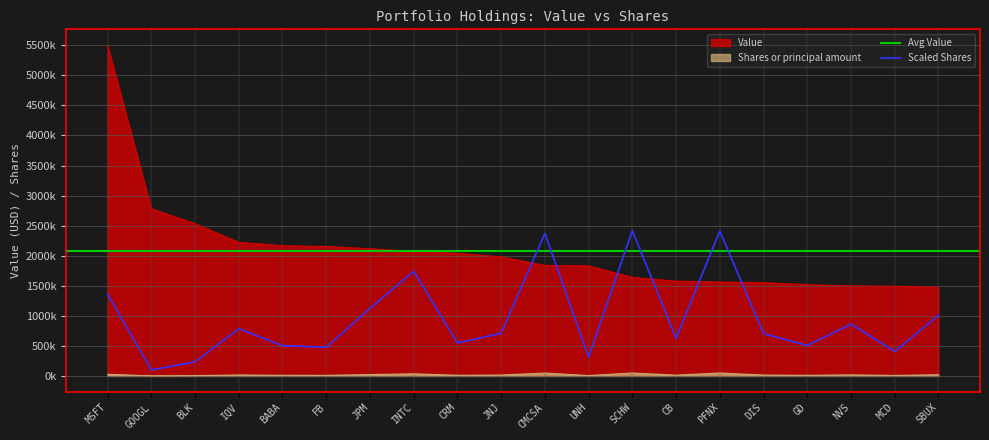

What is the sum of the Value values at GOOGL and GD?

4298000